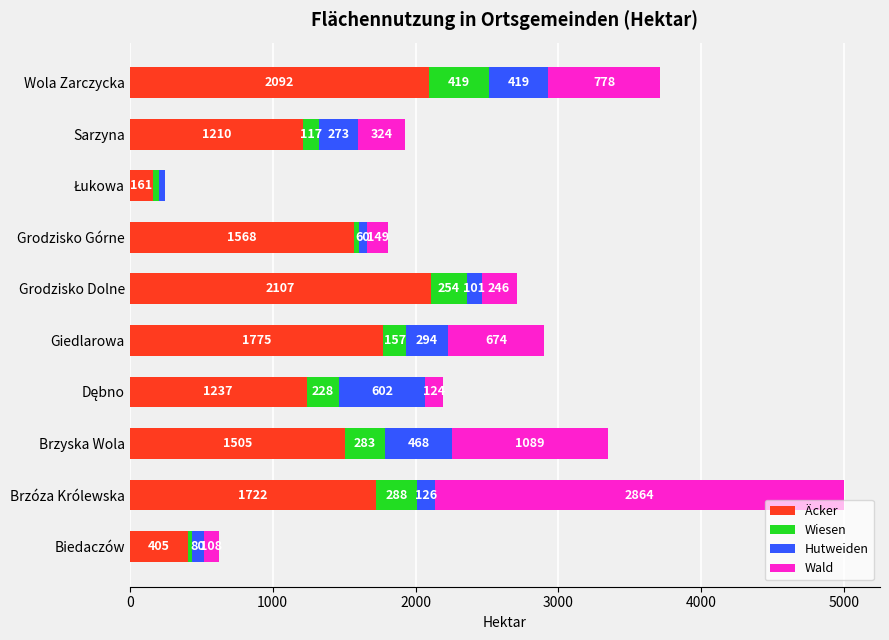

At which category is the sum across all series the highest?

Brzóza Królewska